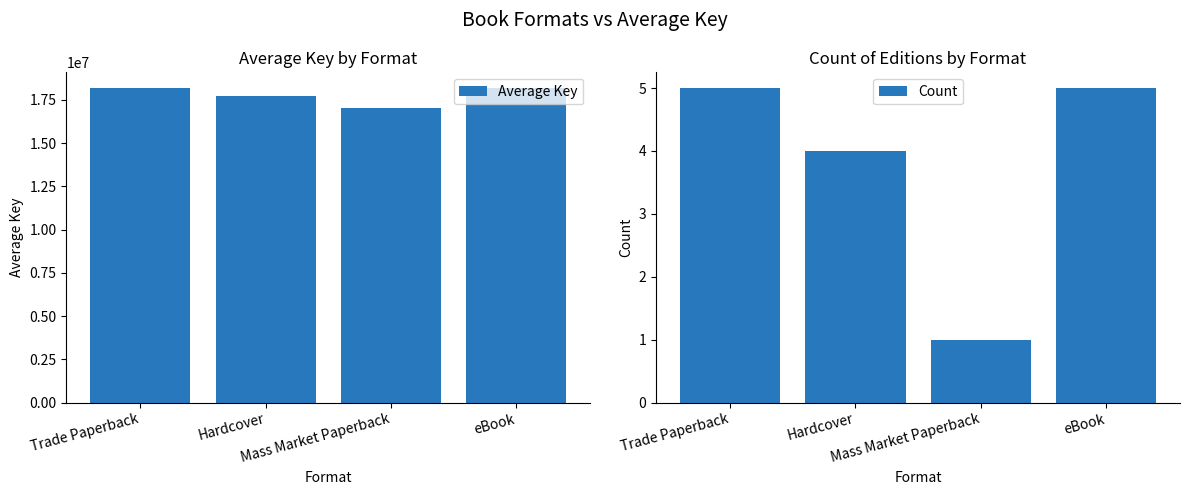

Count the number of data series in this chart.

2